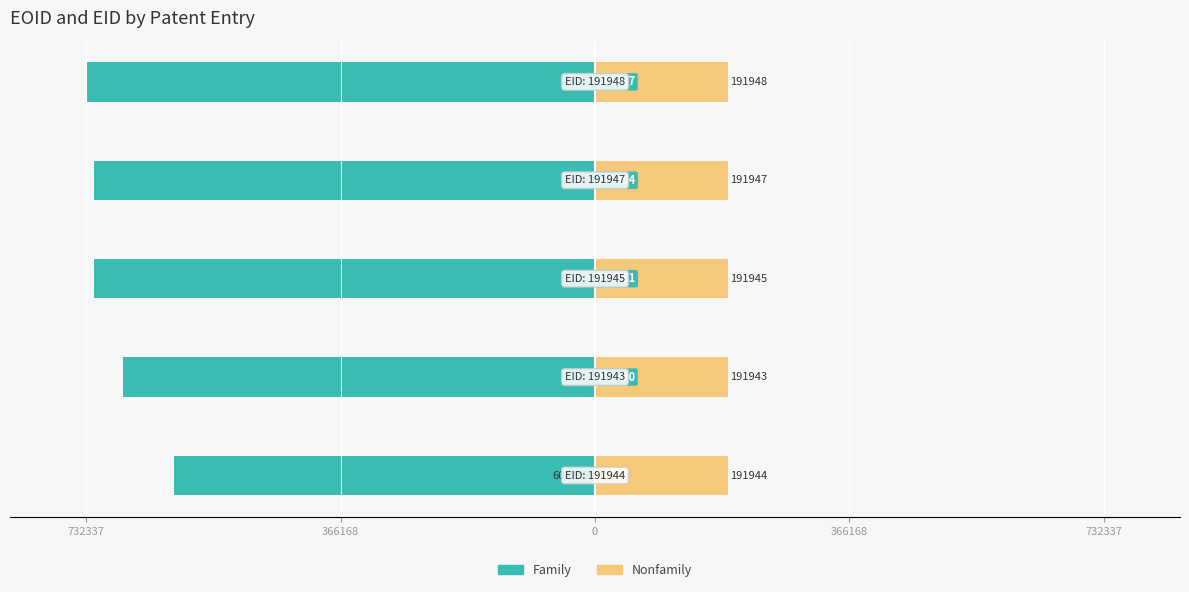

Reading left to right, what are all the values shown in this chart?

Family: -606295	-679750	-721781	-721784	-732337
Nonfamily: 191944	191943	191945	191947	191948